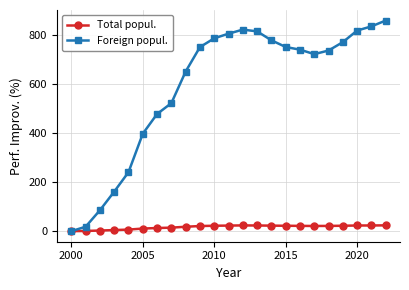

Which series has the widest spread of values?

Foreign popul.